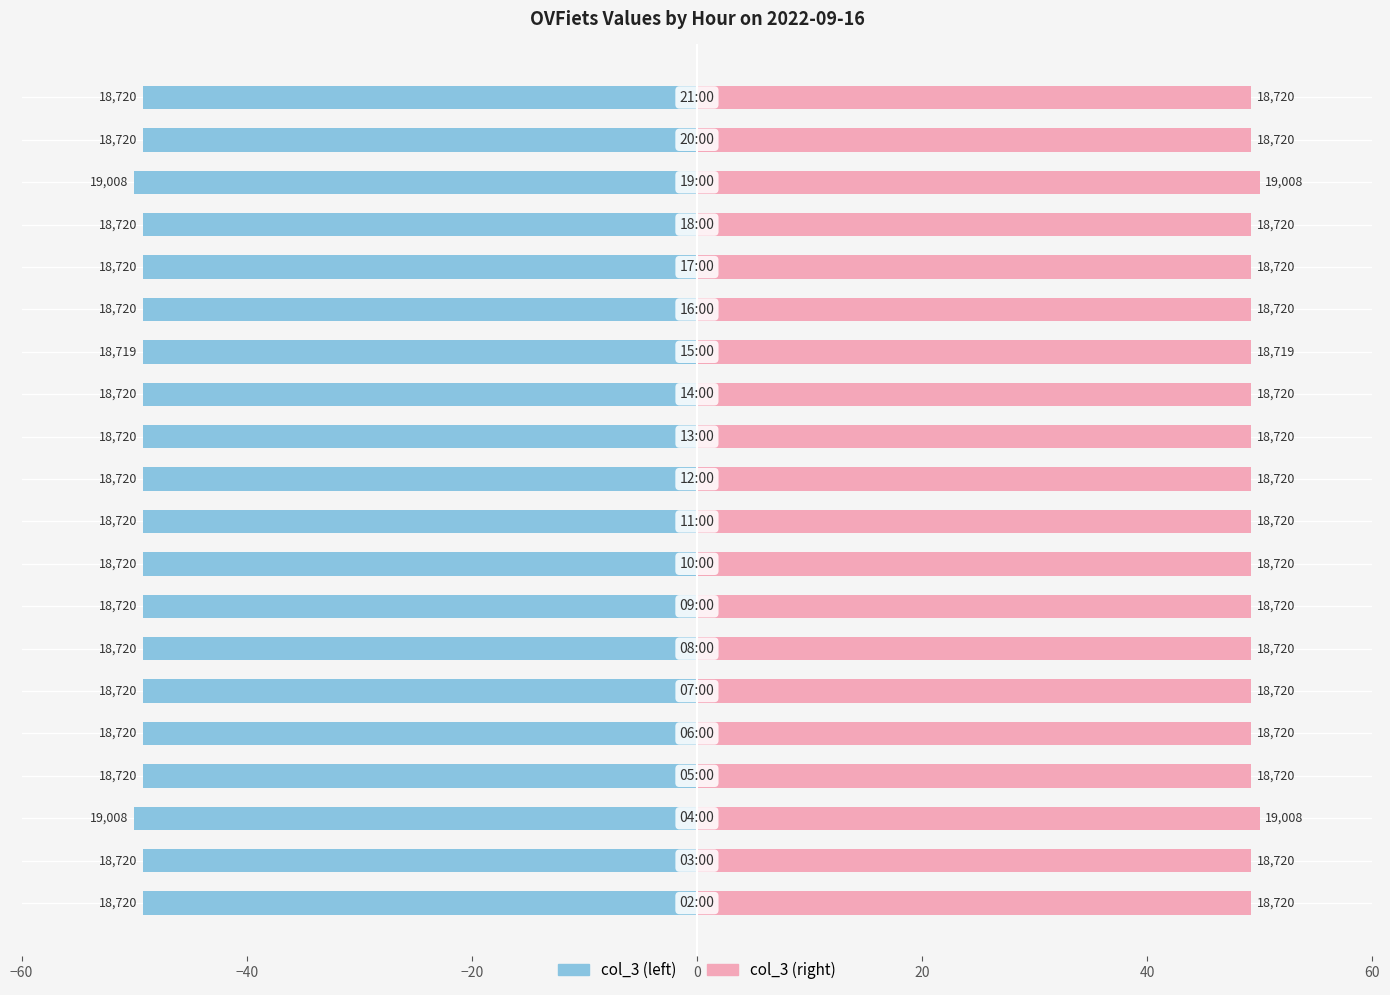

Between −40 and 16, which series saw the biggest shift?

col_3 (left)